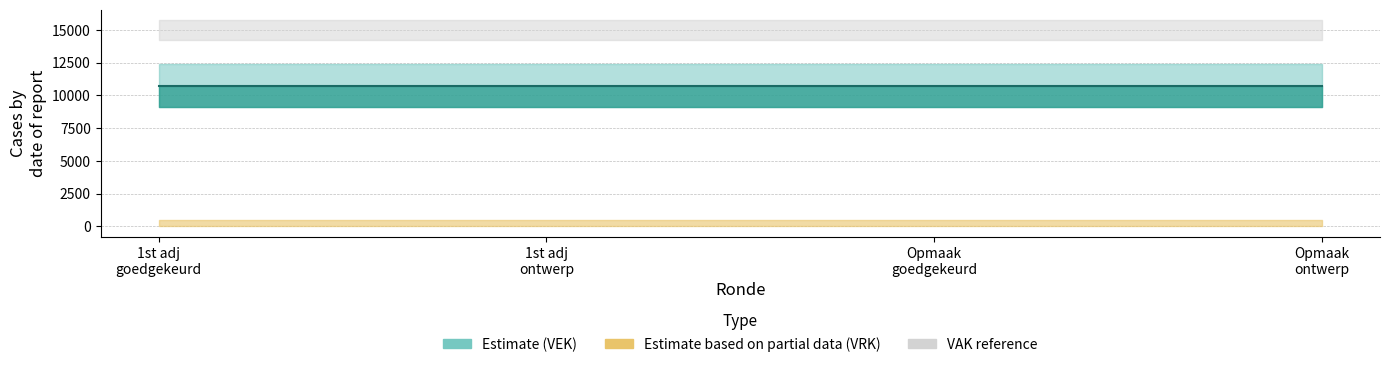

True or false: VRK and VEK intersect in this chart.

False